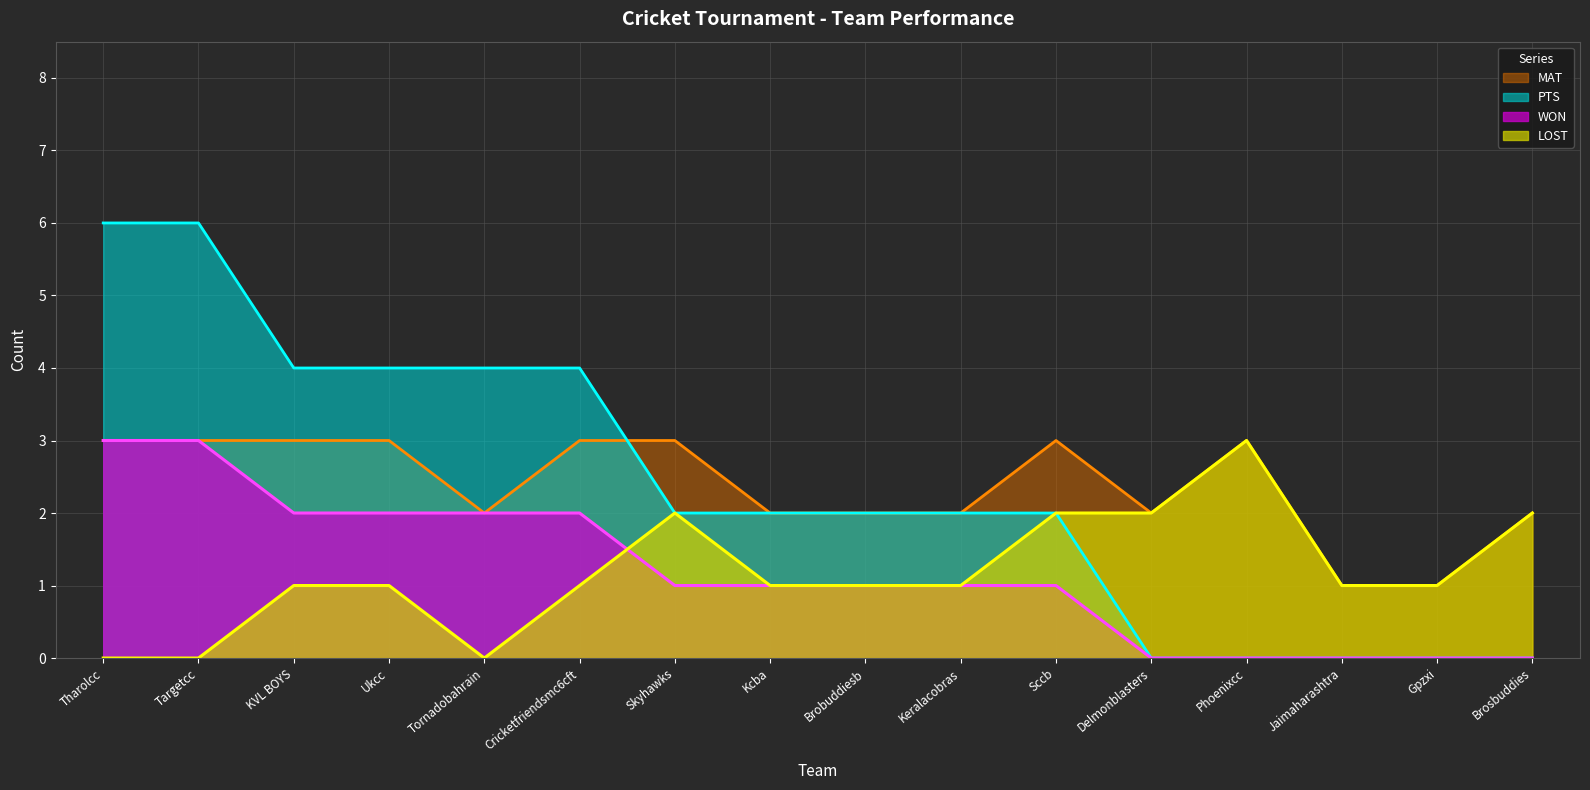

True or false: PTS and MAT intersect in this chart.

True